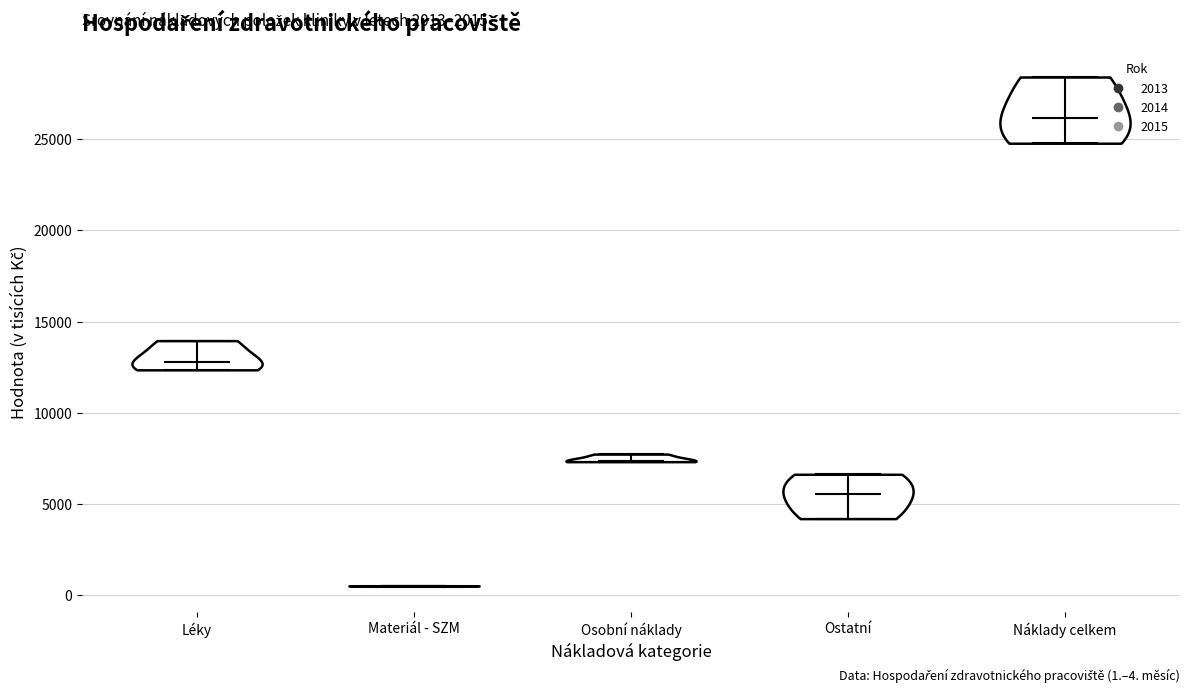

Which violin has the lowest median line?

Materiál - SZM